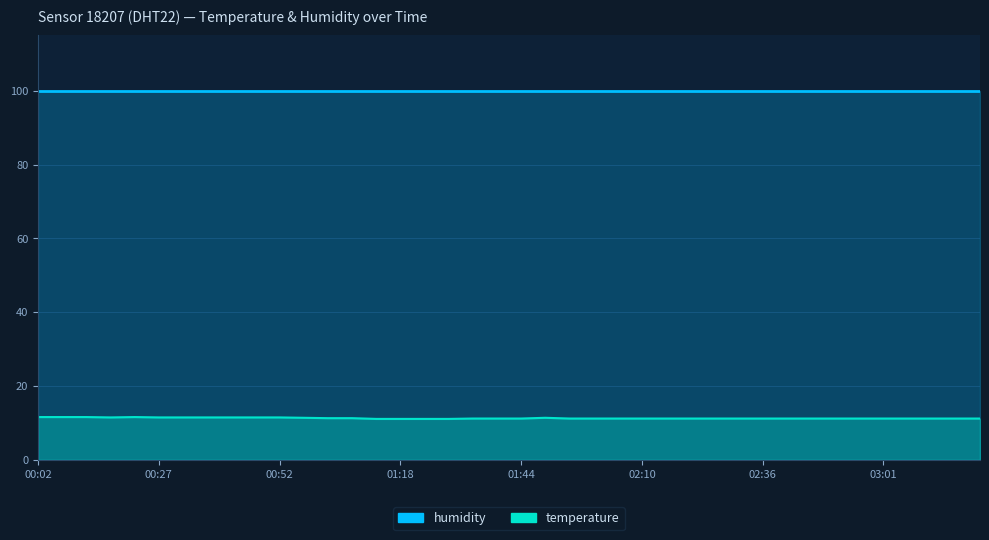

At which label is the value closest to 11?

01:13